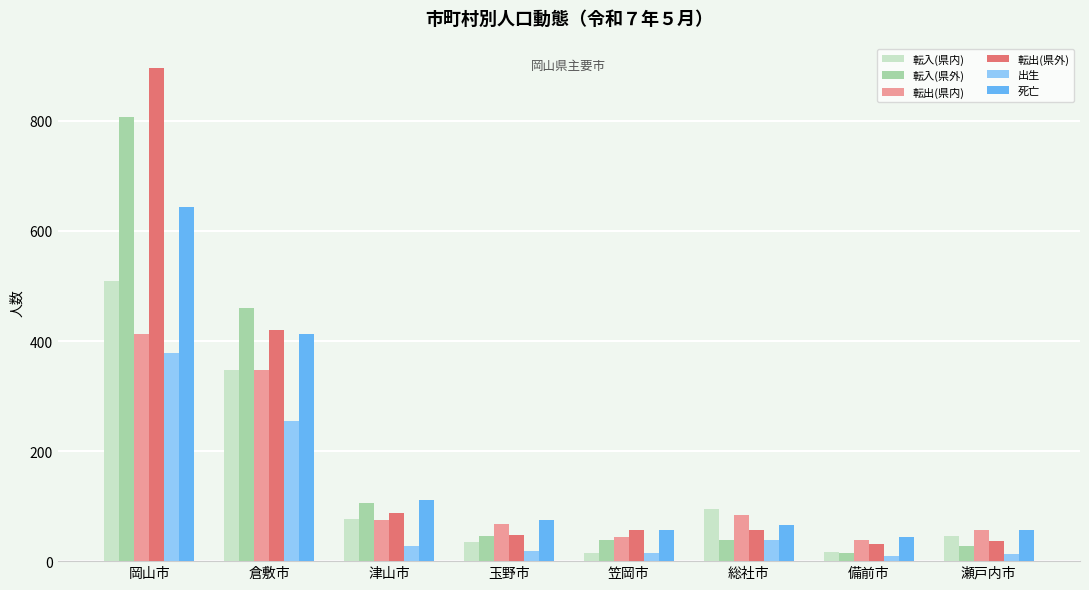

What is the label of the 3rd bar from the right?

総社市